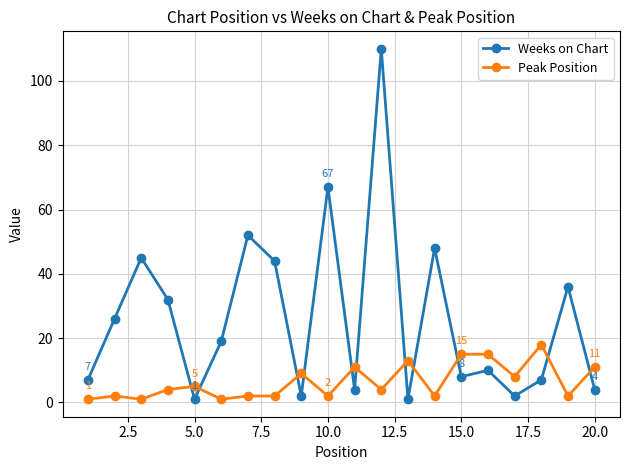

What is the maximum value for Peak Position?

18